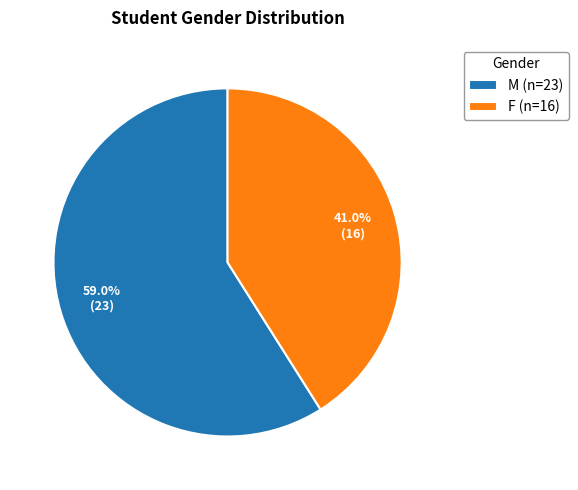

What is the smallest slice in the pie chart?

F